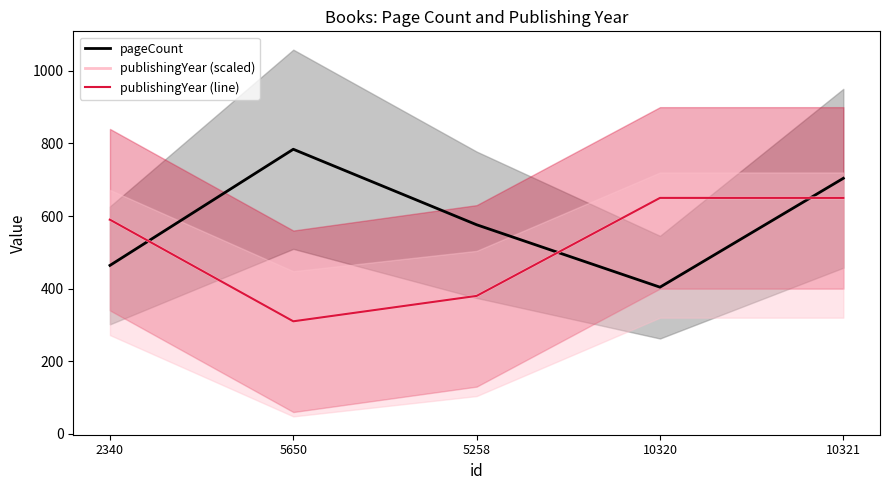

The publishingYear (scaled) series shows 650 at 10320. True or false?

True